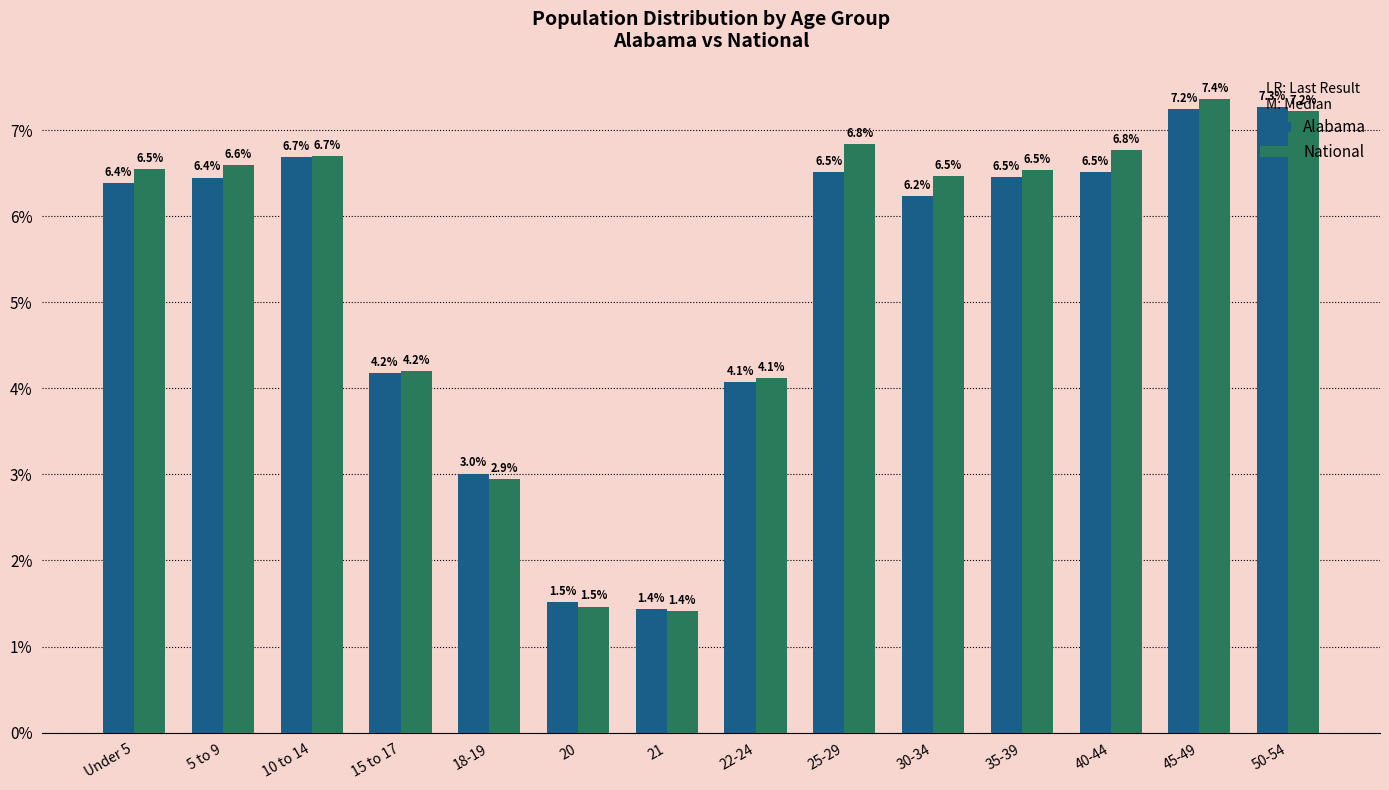

Which category has the highest value across all series?

45-49